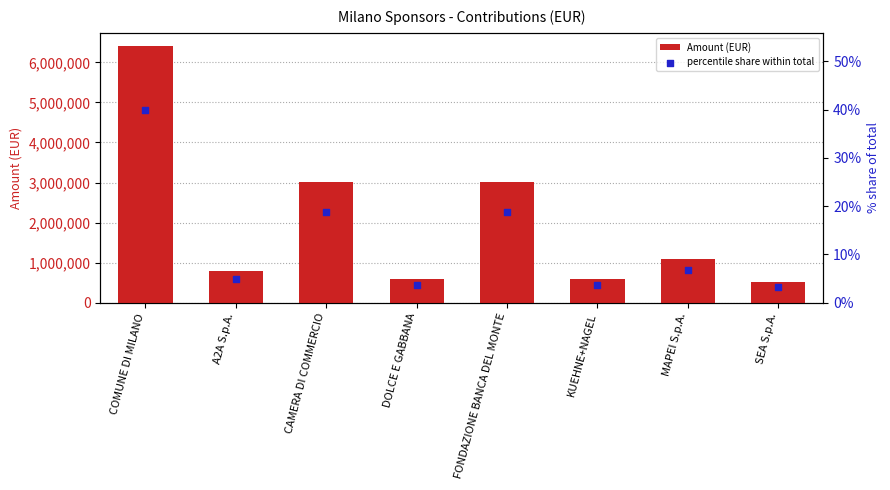

At how many categories does at least one series exceed 3512135?

1